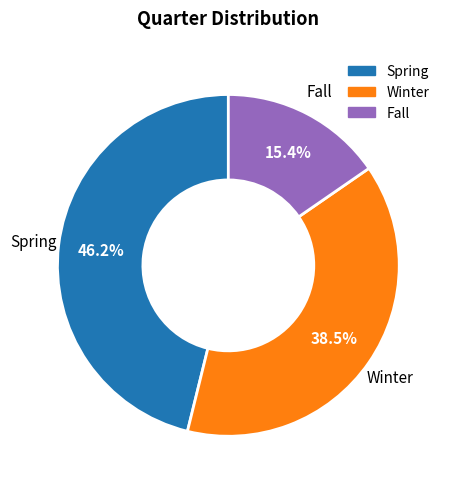

Is it true that Fall is 28% of the pie?

False